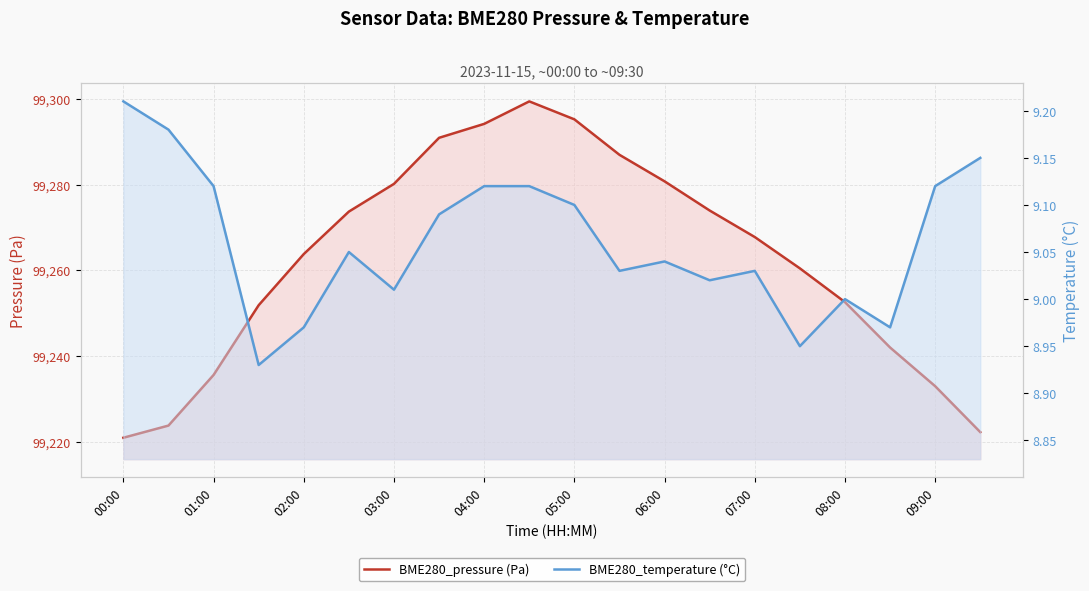

True or false: BME280_temperature (°C) has a value of 15.8 at 15.

False